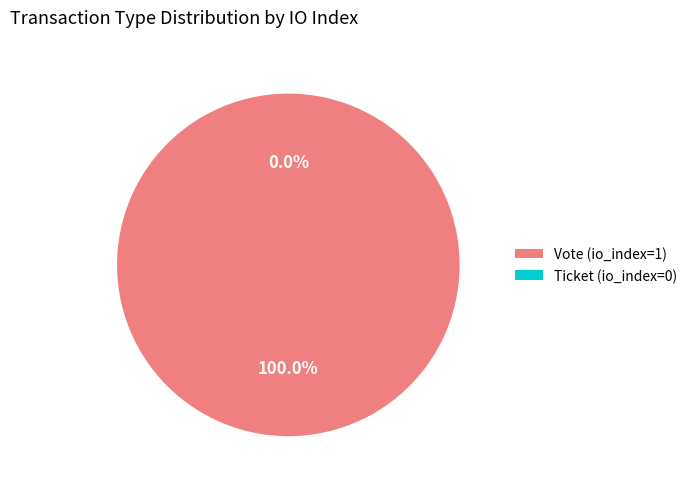

True or false: Vote accounts for 100% of the total.

True